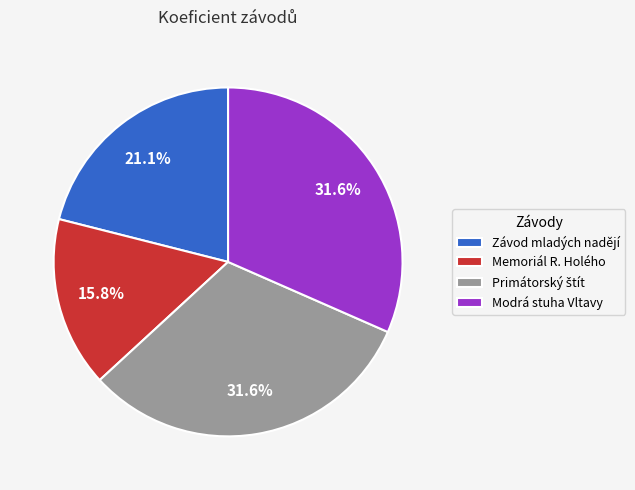

How many slices are in this pie chart?

4